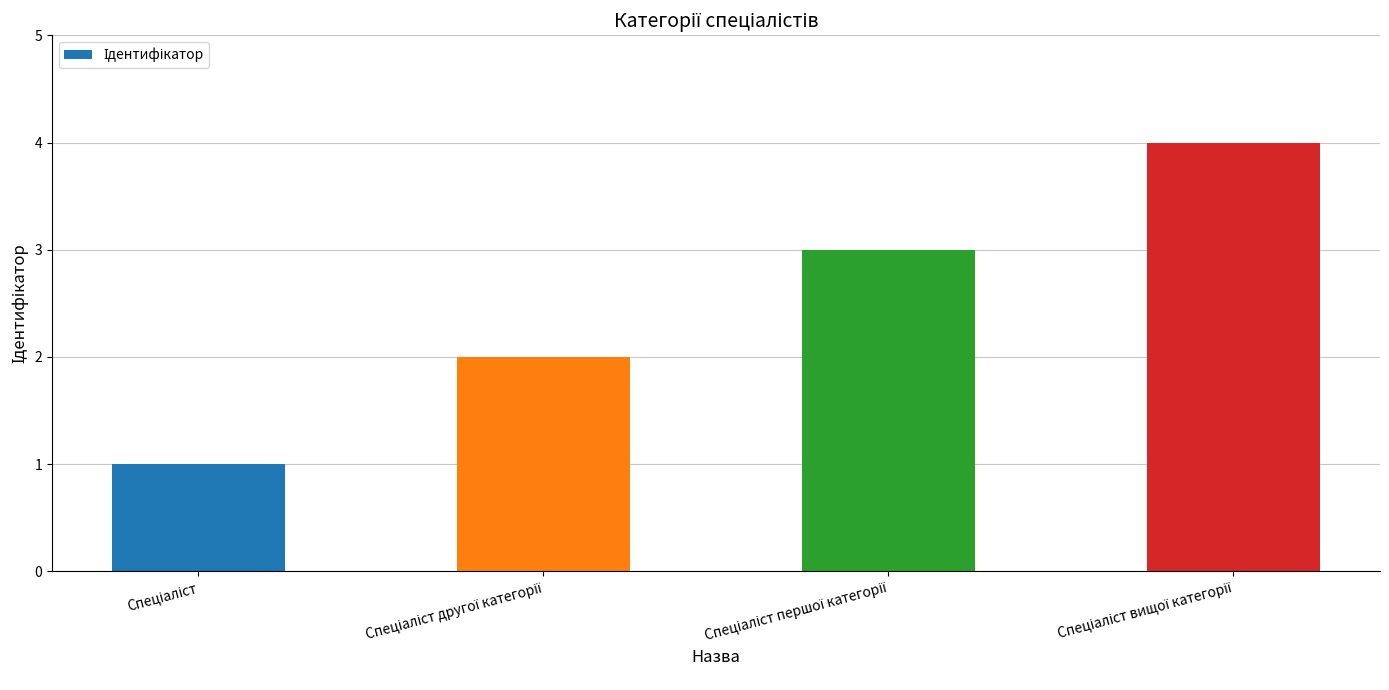

What is the difference between the maximum and minimum values?

3